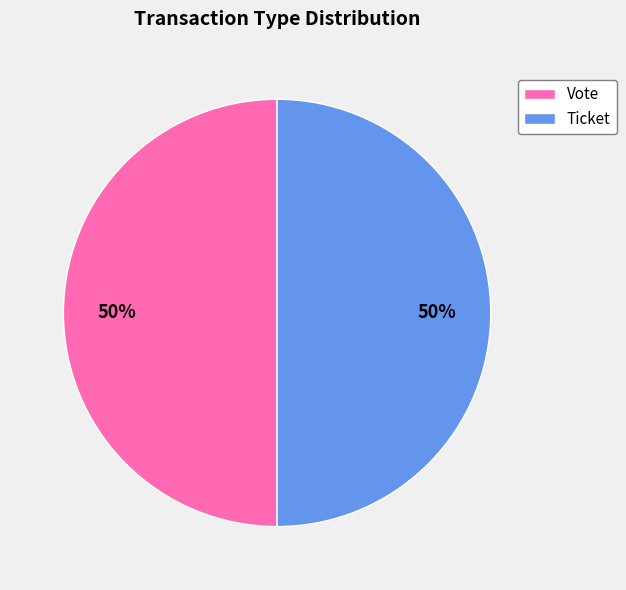

Do Ticket and Vote together represent more than half of the pie?

Yes